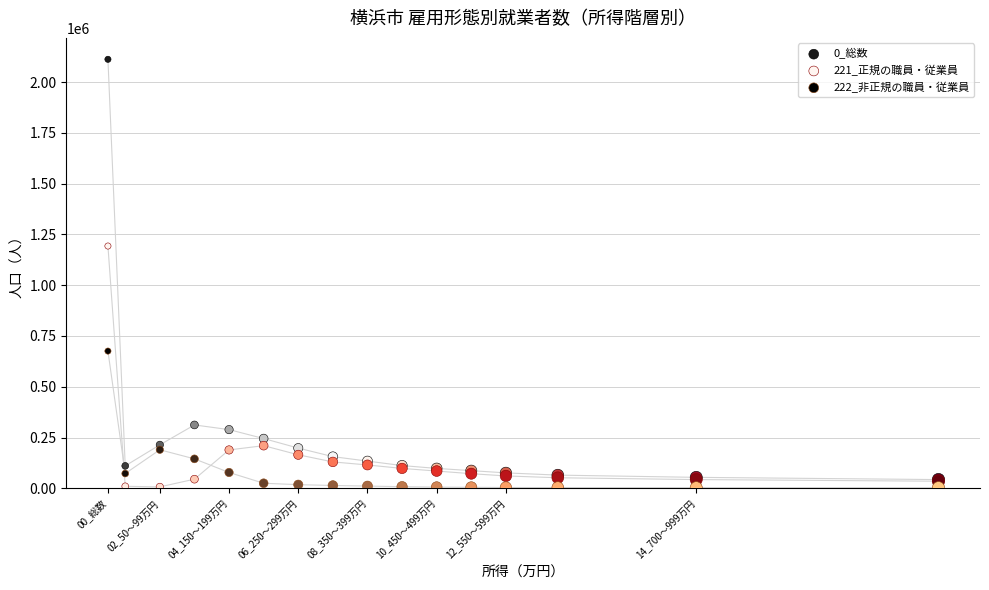

Which series has the widest spread of Y values?

0_総数